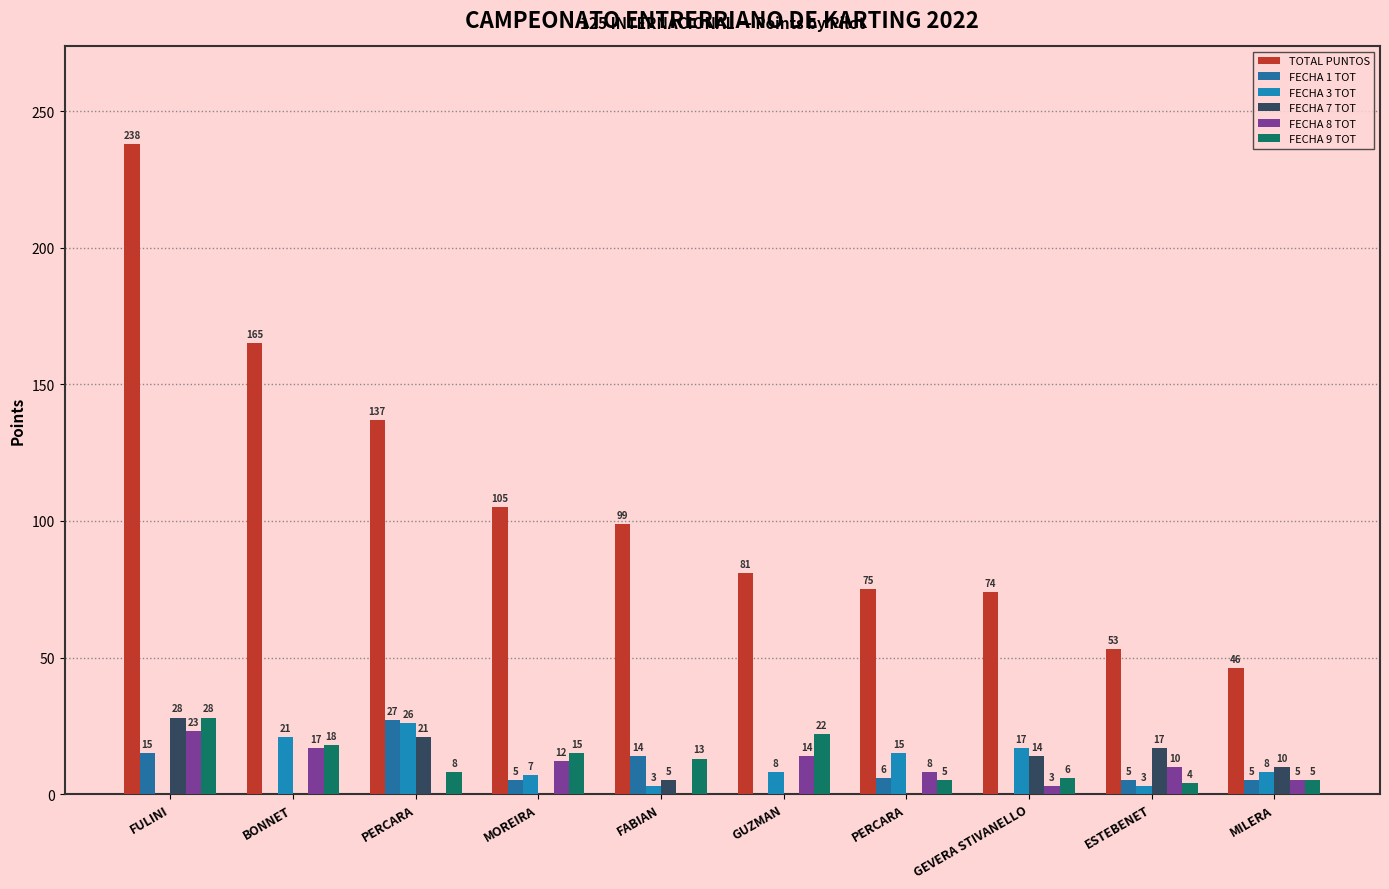

How many groups of bars are there?

10